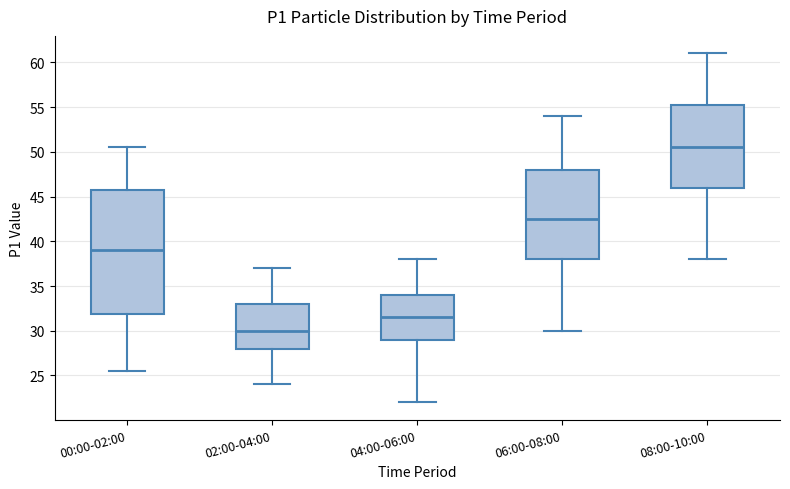

Which box is the tallest, from its lower edge to its upper edge?

00:00-02:00